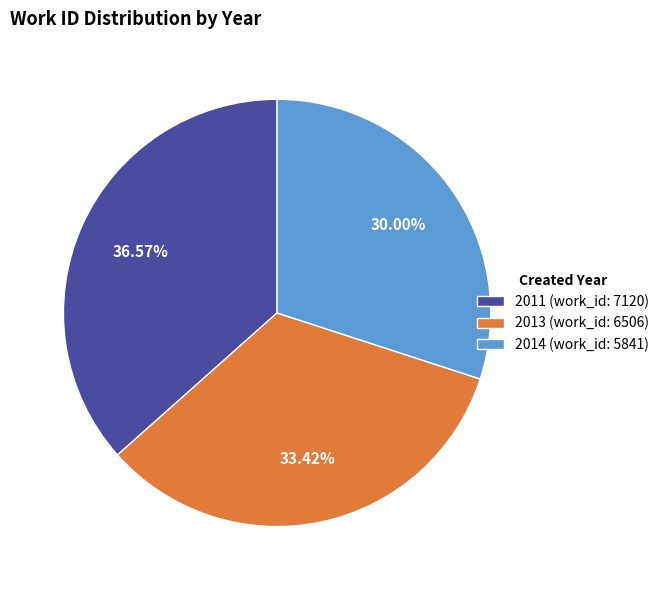

What portion of the pie excludes 2013 (work_id: 6506)?

66.6%